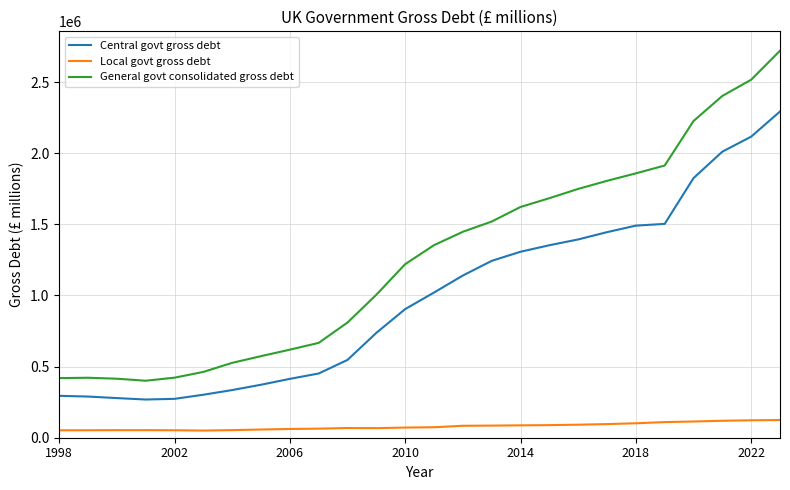

How many distinct data groups are displayed?

3